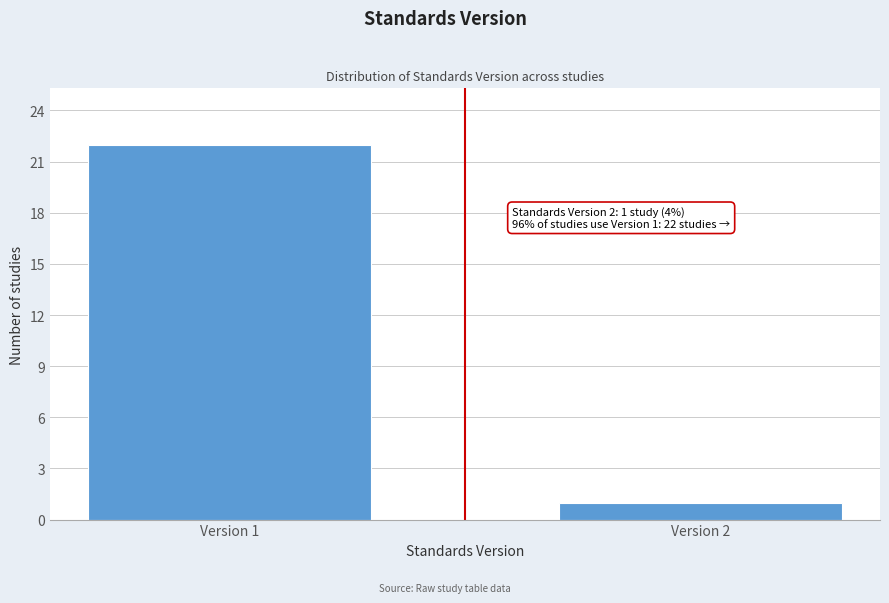

Reading right to left, list all the values displayed in this chart.

1	22